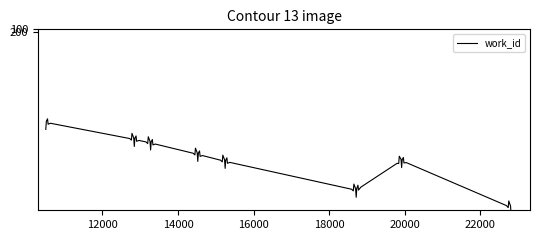

Where is the first local maximum?

18717